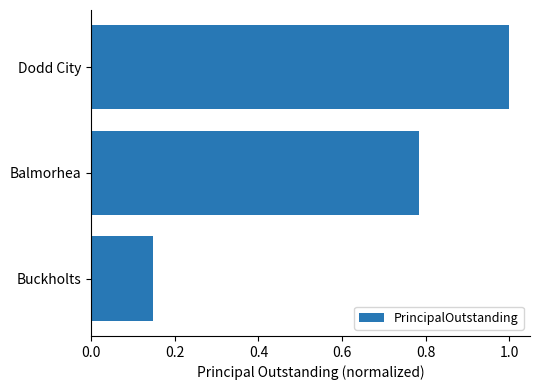

List the labels in order of value, largest first.

Dodd City, Balmorhea, Buckholts